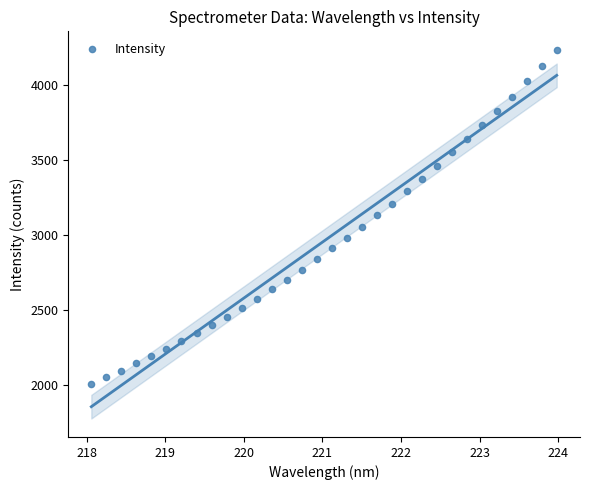

What is the range of Y values (max minus min)?

2224.1